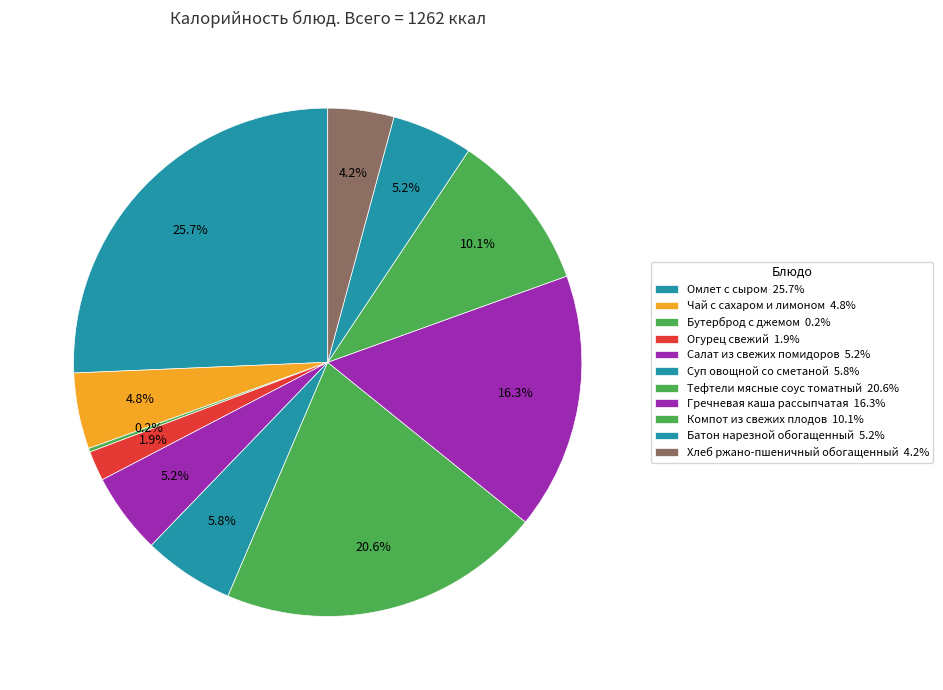

To the nearest percent, what is the average slice percentage?

9%